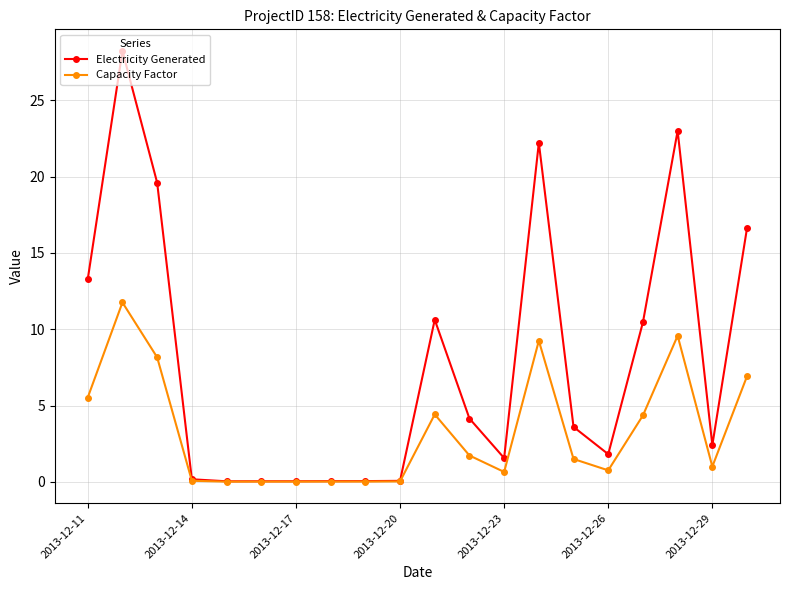

What is the maximum value for Electricity Generated?

28.2